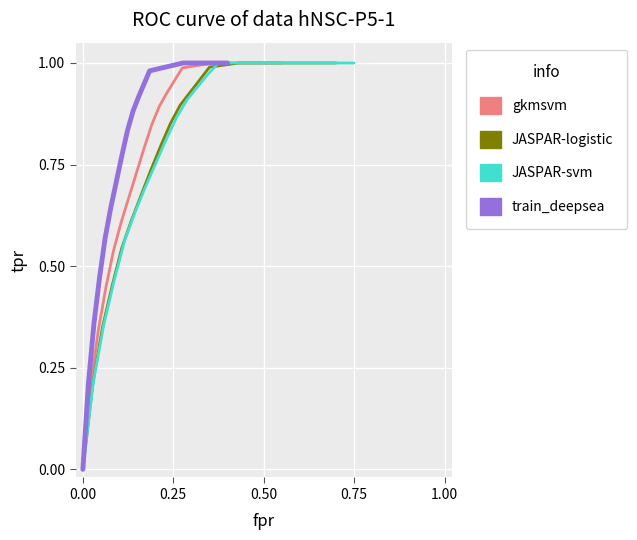

The train_deepsea series shows 1.6 at 18. True or false?

False